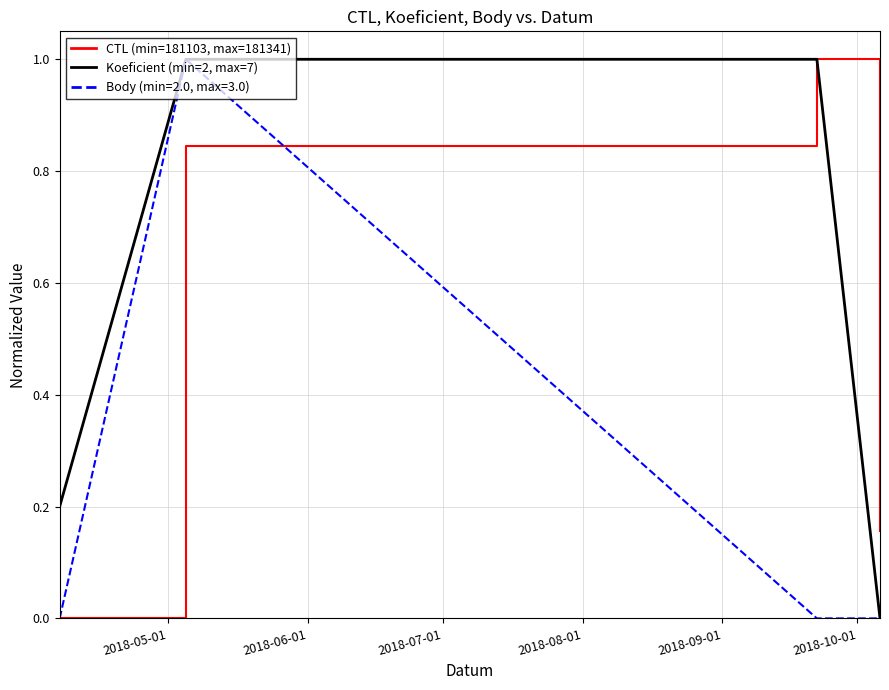

List the series in order of their overall mean, highest first.

Koeficient (min=2, max=7), CTL (min=181103, max=181341), Body (min=2.0, max=3.0)